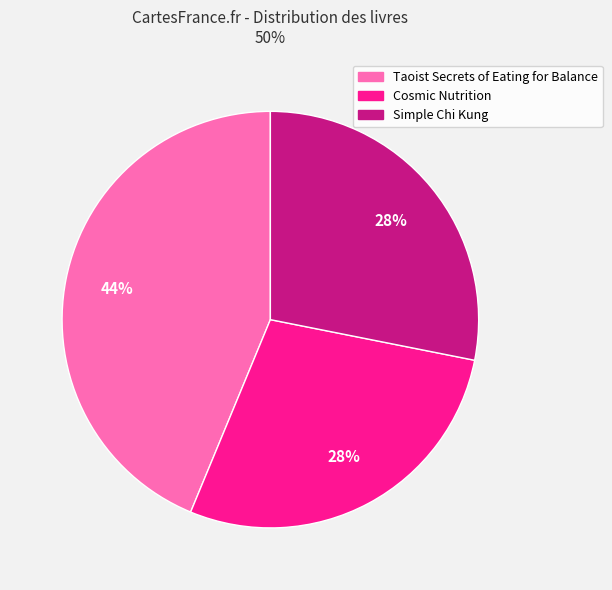

Which has a higher value, Taoist Secrets of Eating for Balance or Simple Chi Kung?

Taoist Secrets of Eating for Balance